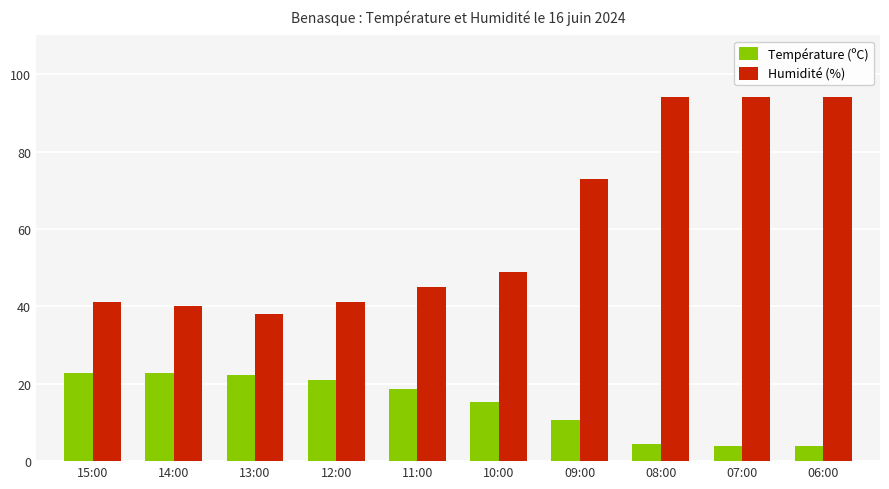

Is it true that Humidité (%) equals 24.2 at 07:00?

False